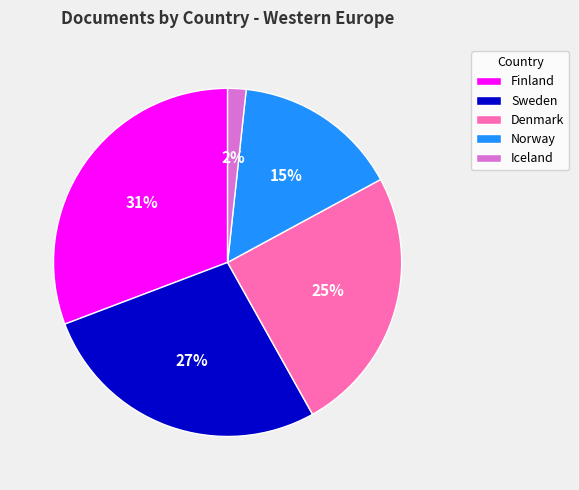

Rank the categories by value from lowest to highest.

Iceland, Norway, Denmark, Sweden, Finland